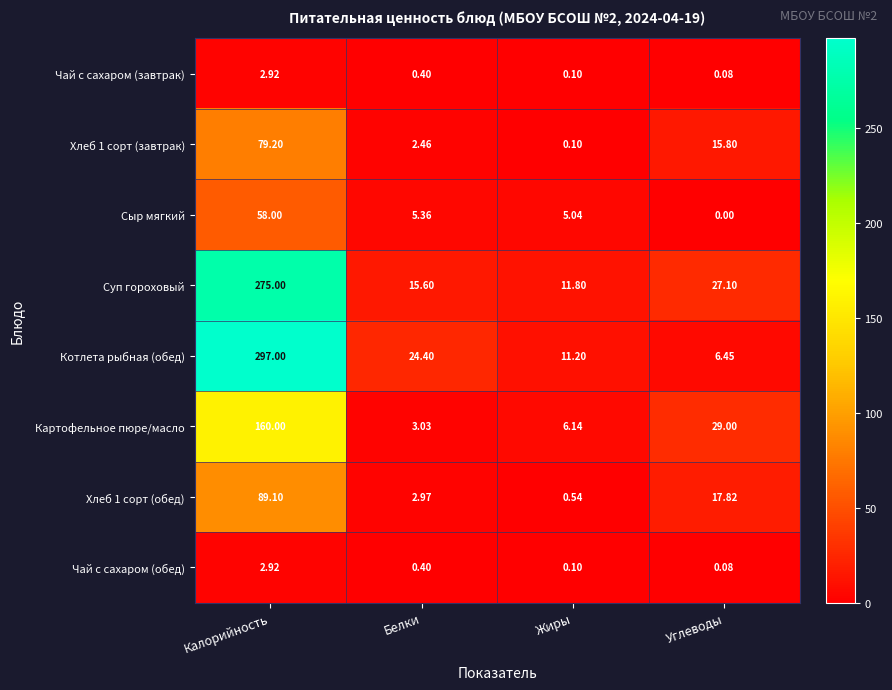

Where is Хлеб 1 сорт (обед) nearest to the value 44?

Углеводы